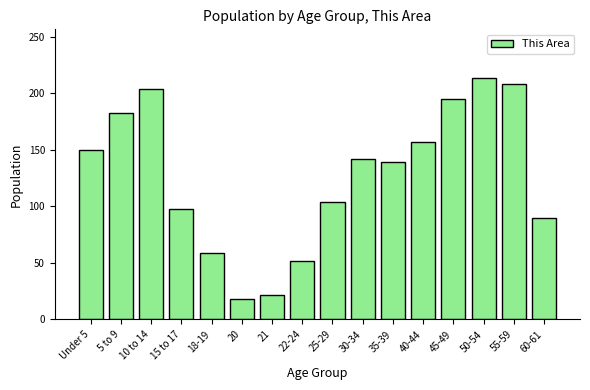

What is the greatest value displayed?

214